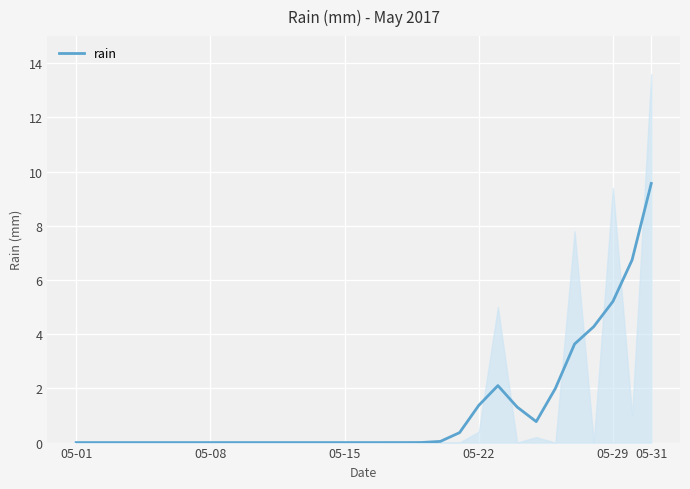

True or false: there are more than 2 points higher than both neighbors.

False